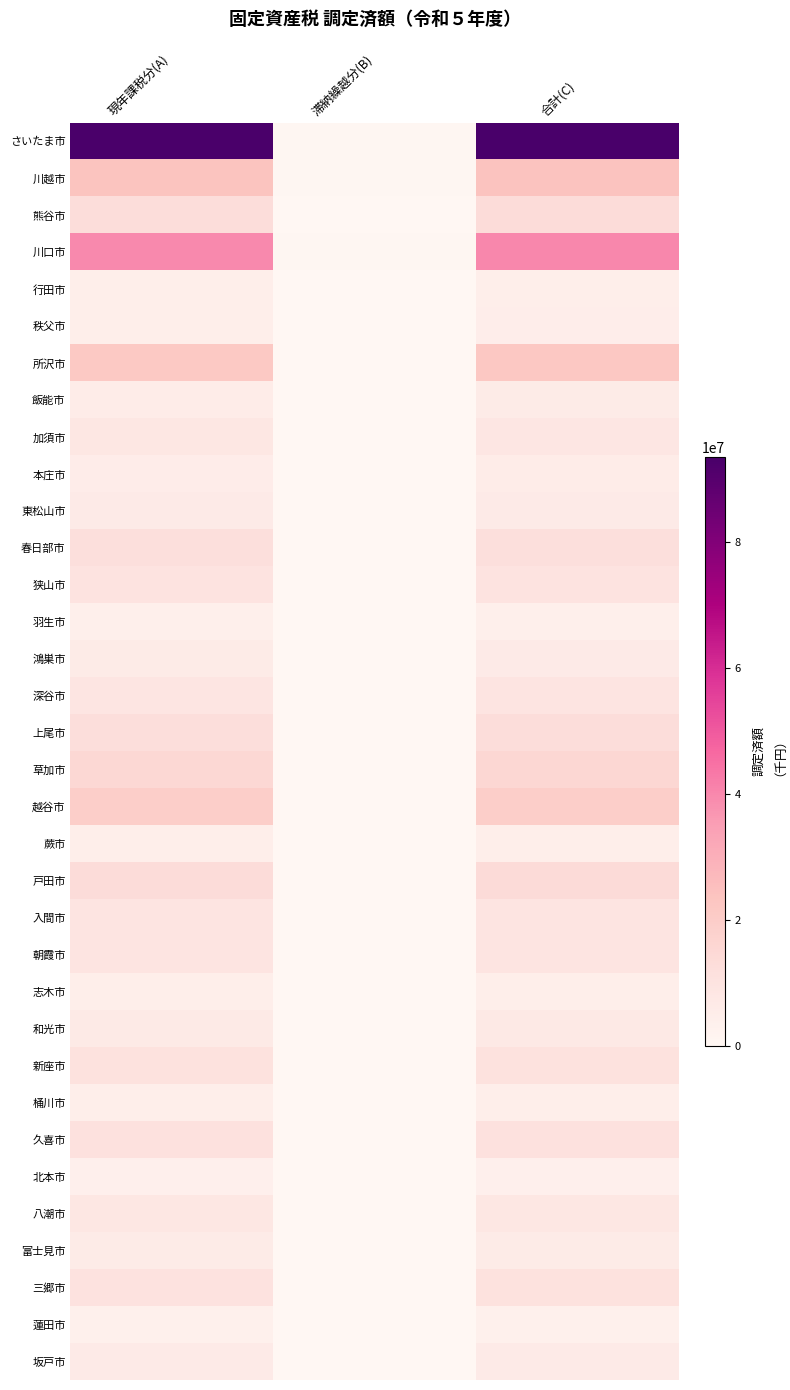

At 現年課税分(A), list the series in order from largest to smallest.

さいたま市, 川口市, 川越市, 所沢市, 越谷市, 草加市, 戸田市, 熊谷市, 上尾市, 春日部市, 久喜市, 新座市, 三郷市, 狭山市, 朝霞市, 入間市, 深谷市, 加須市, 八潮市, 和光市, 東松山市, 坂戸市, 鴻巣市, 富士見市, 飯能市, 本庄市, 秩父市, 蕨市, 行田市, 桶川市, 志木市, 羽生市, 北本市, 蓮田市